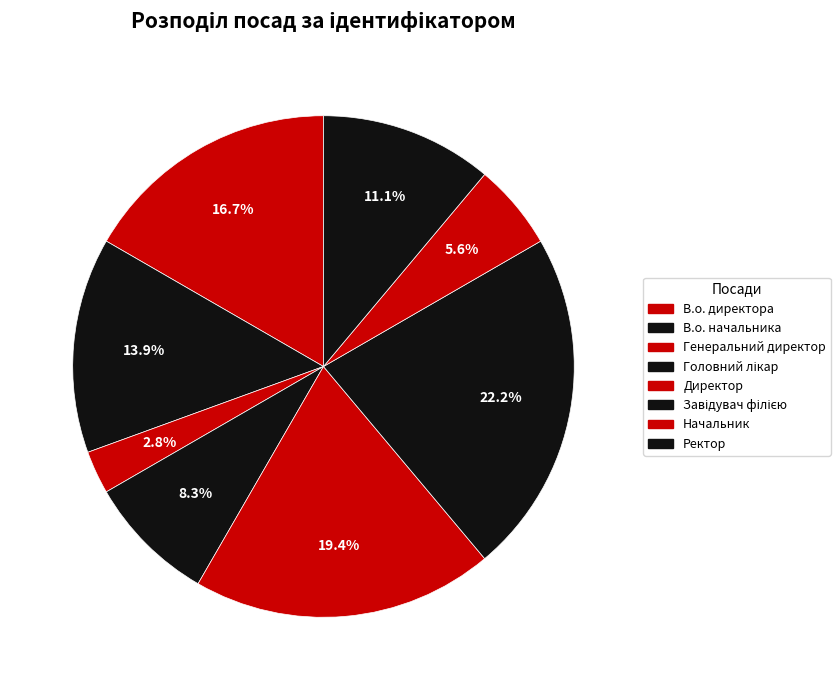

Is there a majority slice in this chart?

No